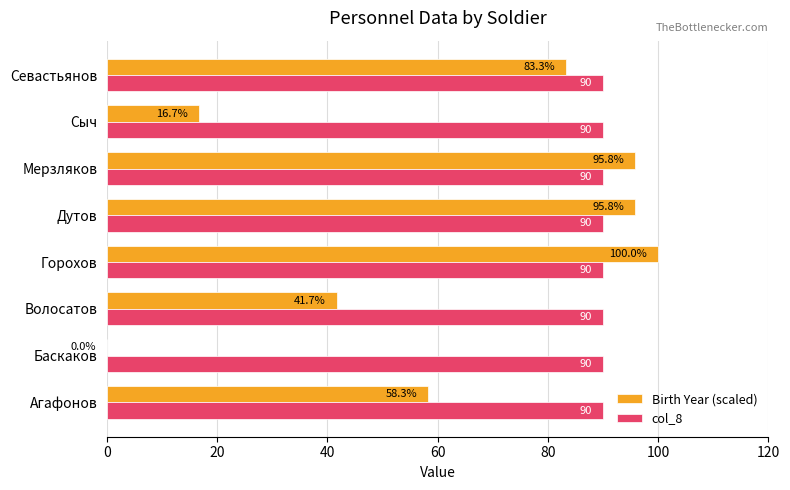

What is the maximum value shown in the chart?

100.0